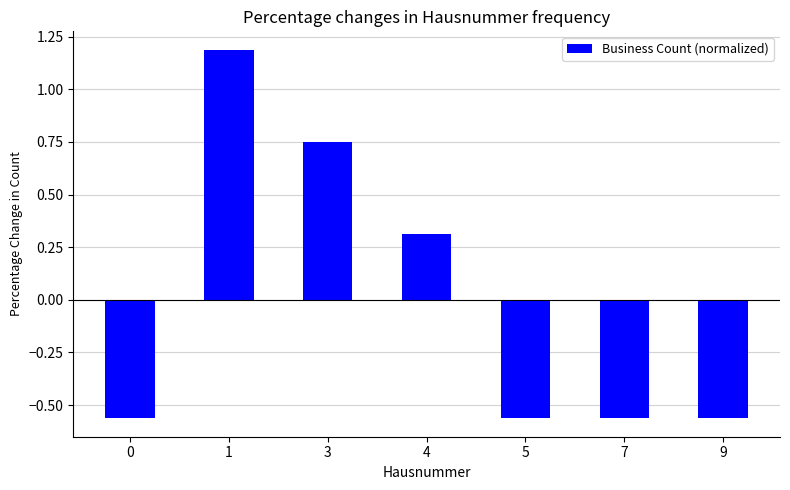

What is the maximum value shown in the chart?

1.2